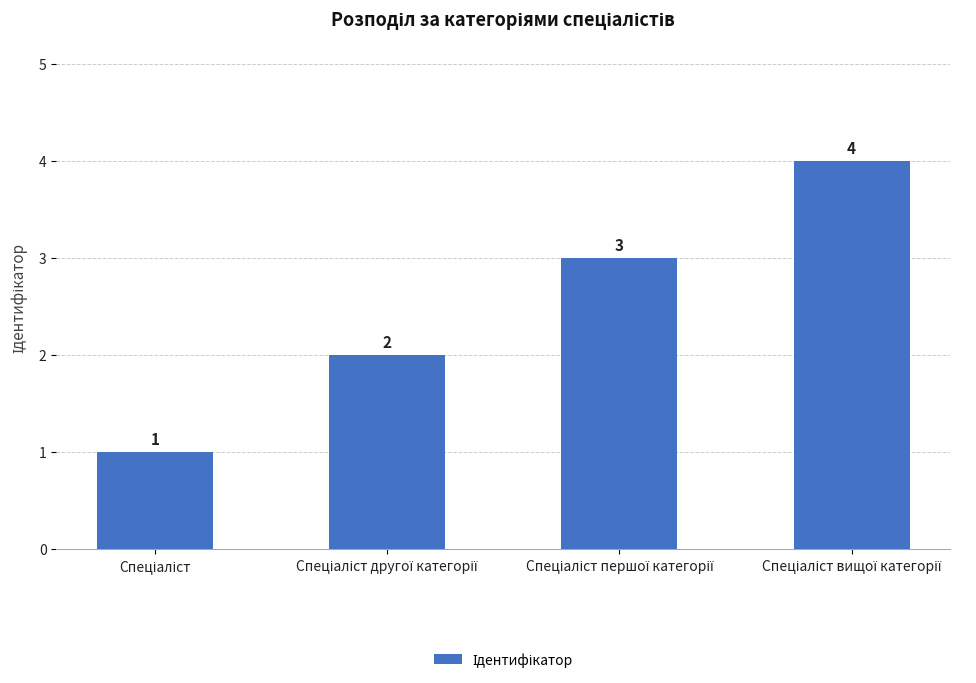

What is the greatest value displayed?

4